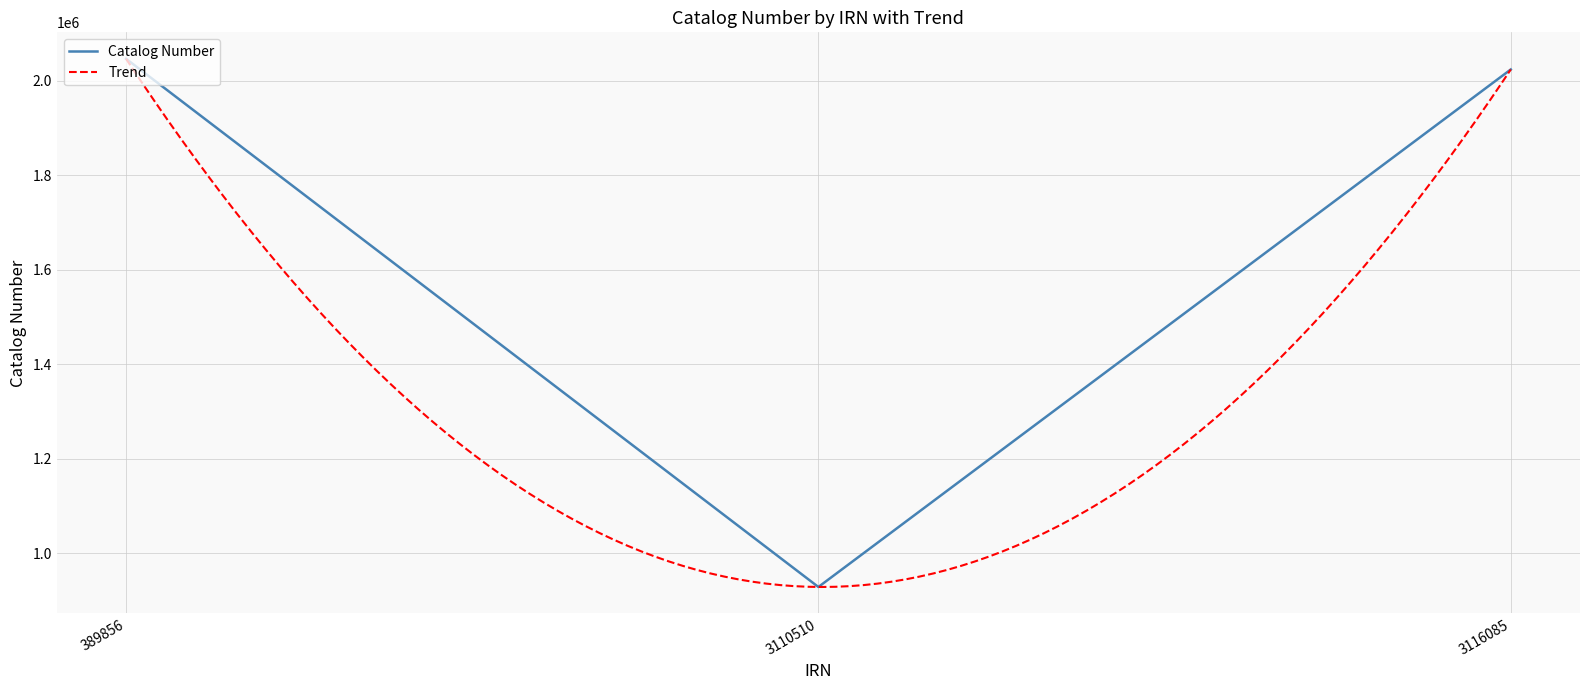

How many data points are above 2024338?

1